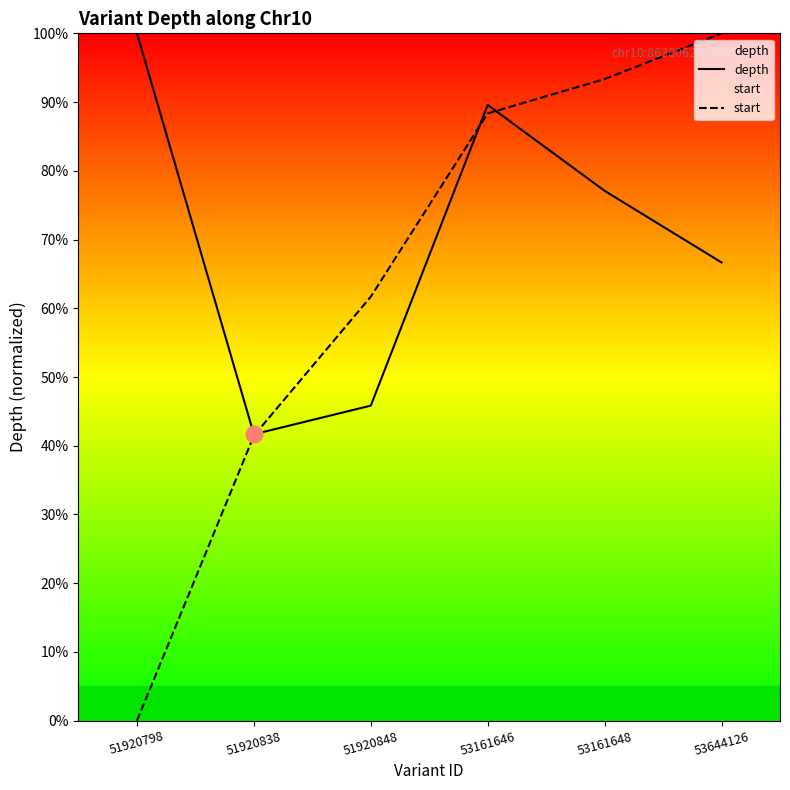

What are all the series names shown in the legend?

depth, start